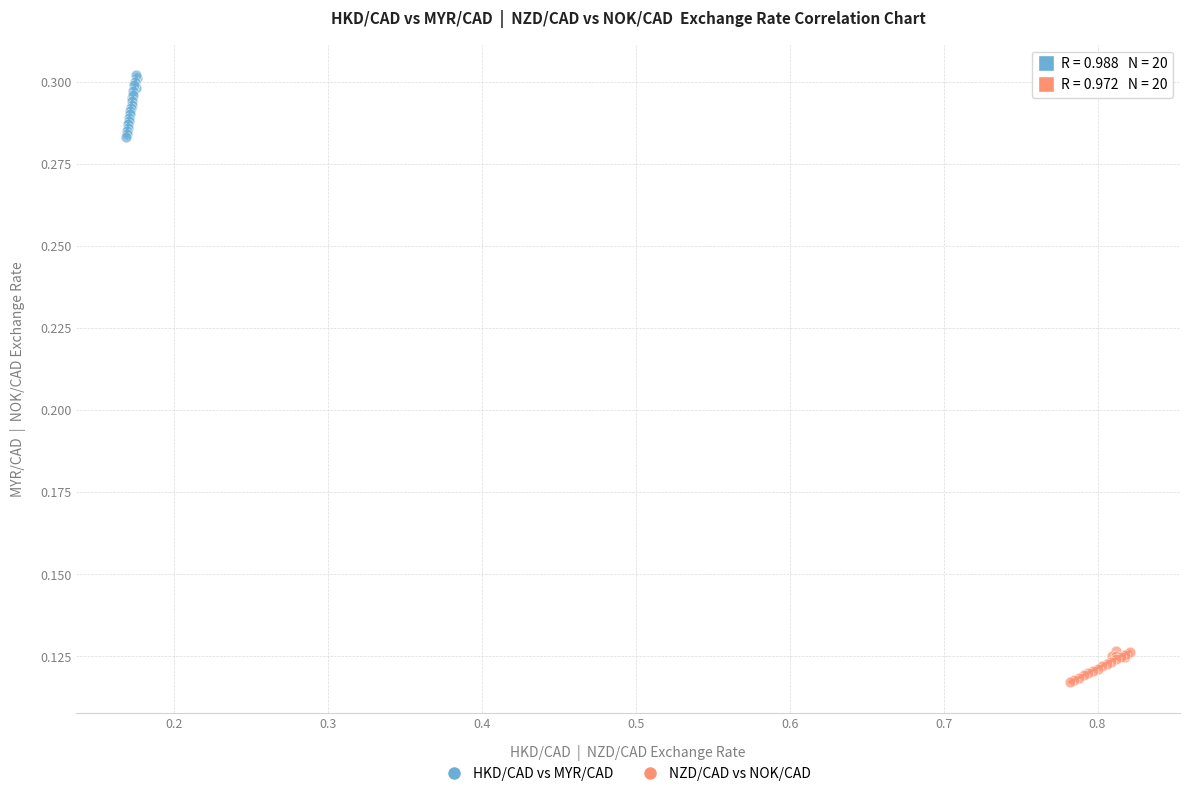

Which series reaches the maximum Y coordinate?

HKD/CAD vs MYR/CAD